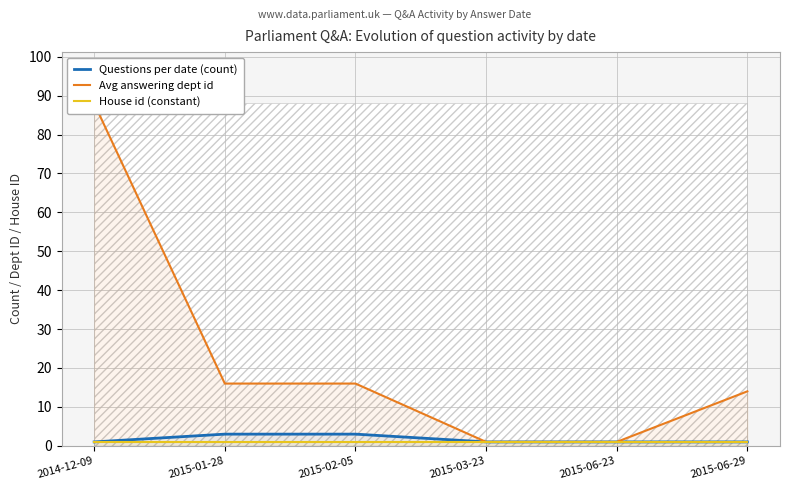

Reading left to right, what are all the values shown in this chart?

Questions per date (count): 2014-12-09=1	2015-01-28=3	2015-02-05=3	2015-03-23=1	2015-06-23=1	2015-06-29=1
Avg answering dept id: 2014-12-09=88	2015-01-28=16	2015-02-05=16	2015-03-23=1	2015-06-23=1	2015-06-29=14
House id (constant): 2014-12-09=1	2015-01-28=1	2015-02-05=1	2015-03-23=1	2015-06-23=1	2015-06-29=1